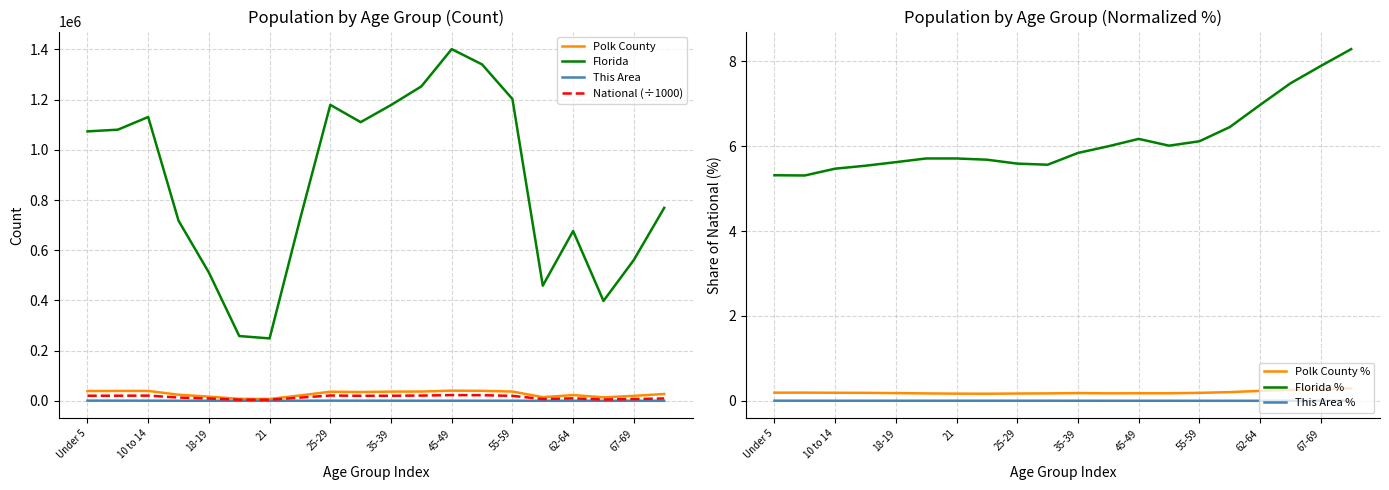

True or false: Florida and Polk County cross at least once.

False